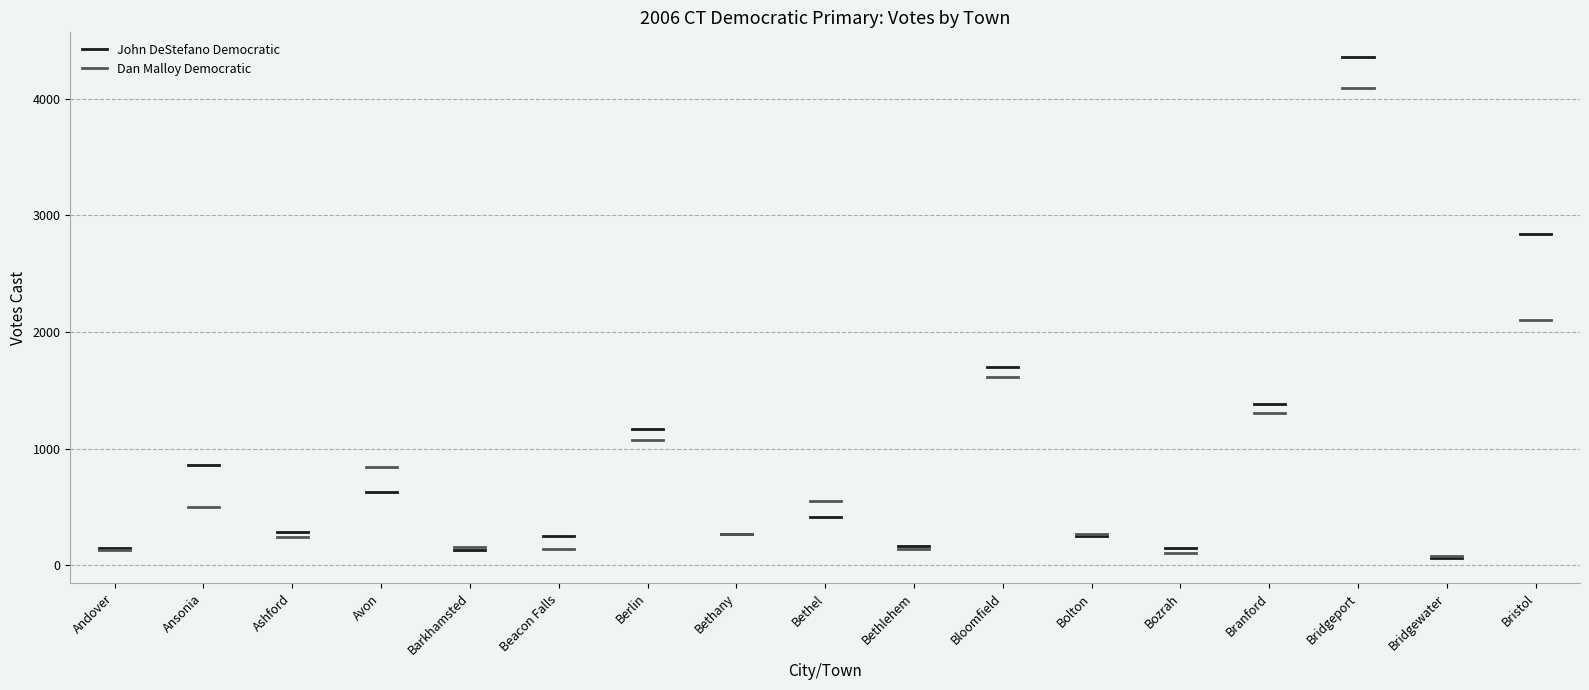

How many lines are shown in the chart?

2